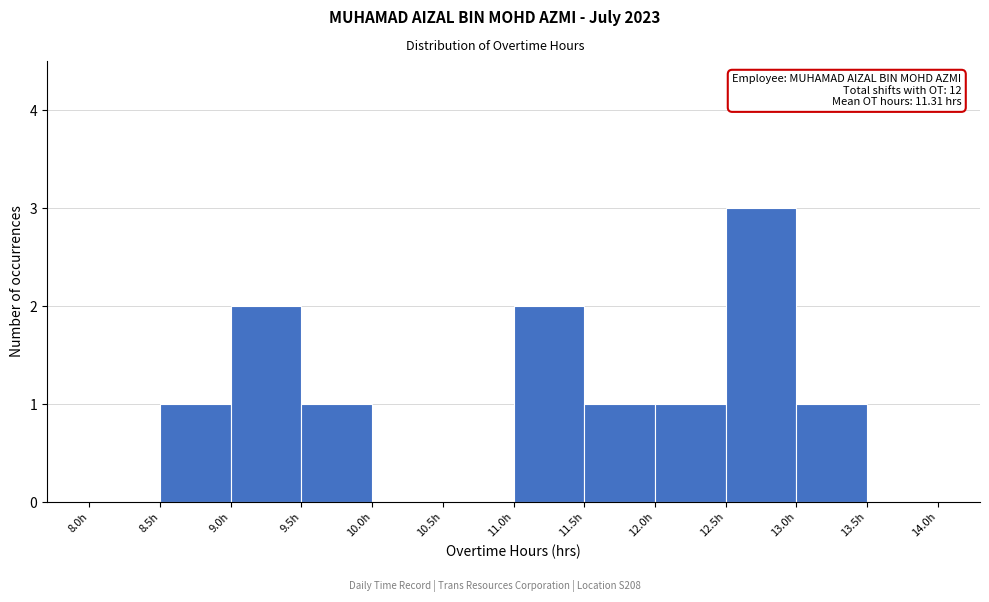

Over which range of the x-axis is the bar tallest?

12.5 to 13.0